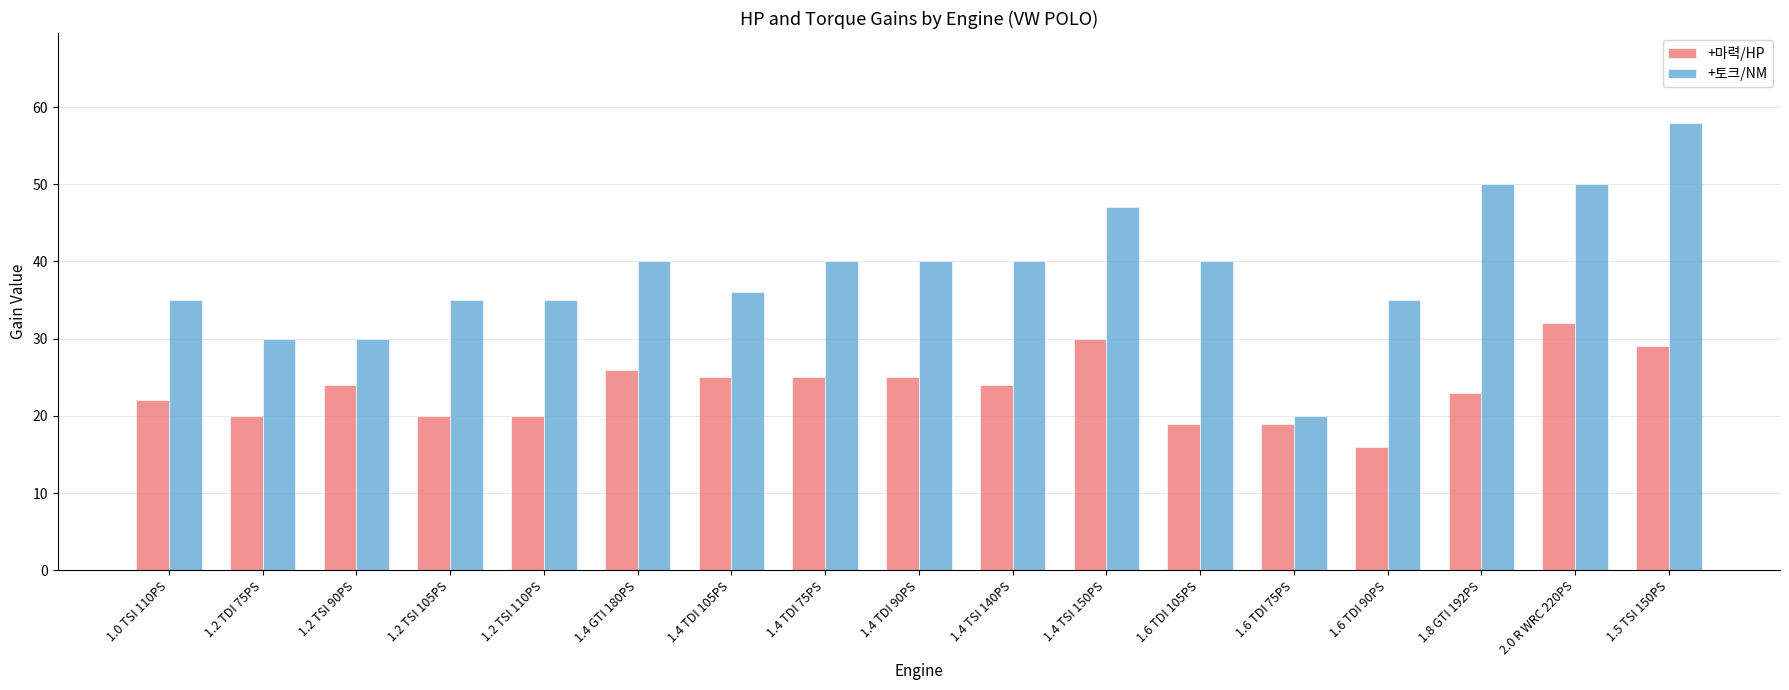

What is the difference between the +마력/HP values at 1.0 TSI 110PS and 1.4 TSI 150PS?

8